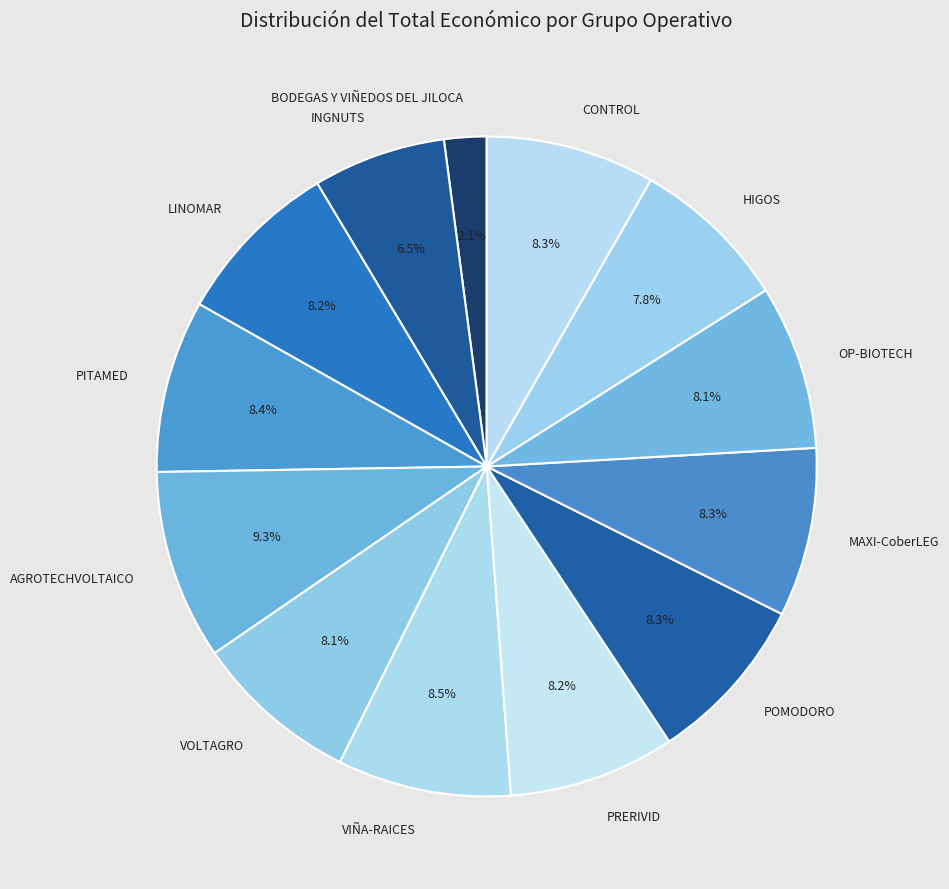

To the nearest percent, what portion does LINOMAR represent?

8%